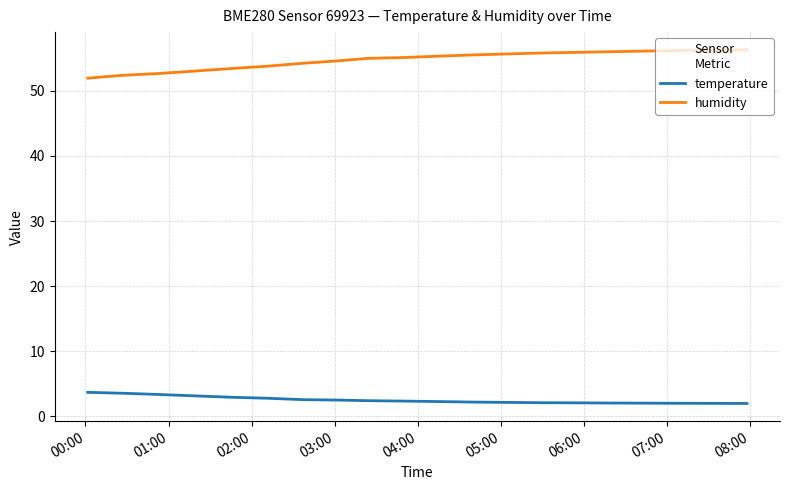

Rank the series by their maximum value, from lowest to highest.

temperature, humidity